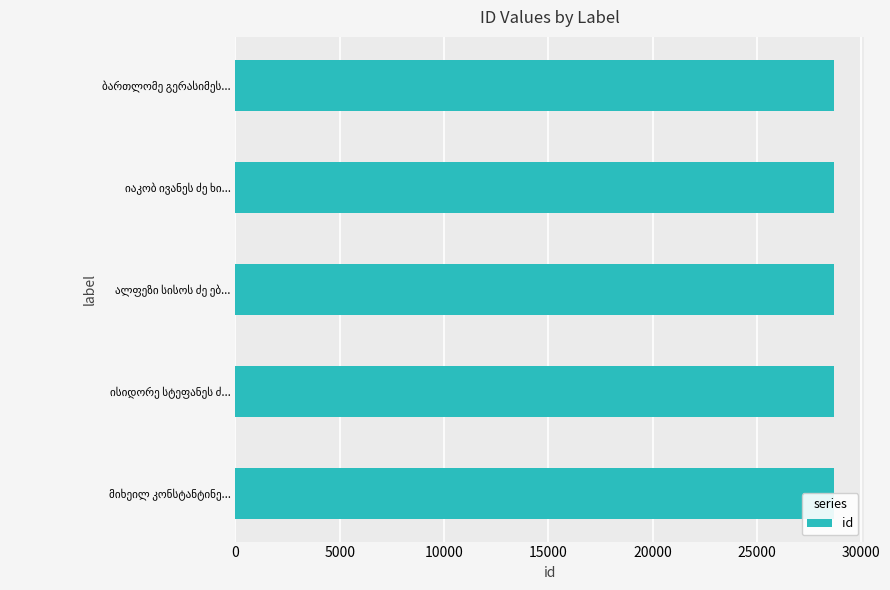

What is the average value?

28724